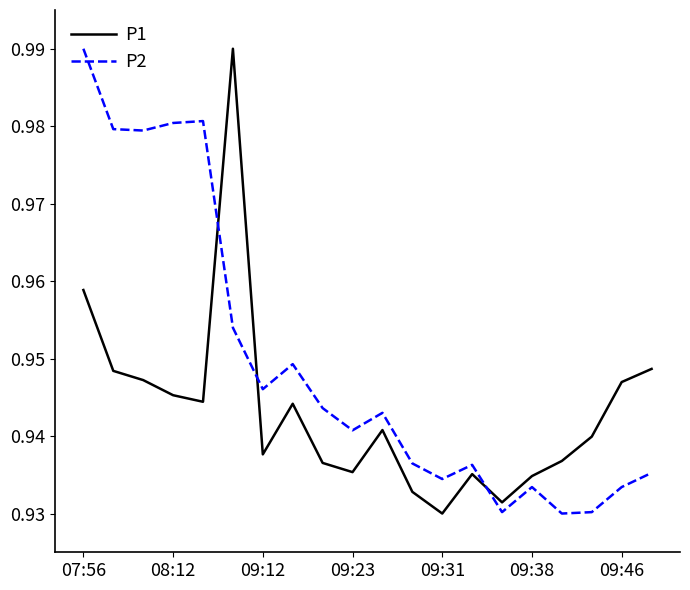

Which series has the largest total across all categories?

P2